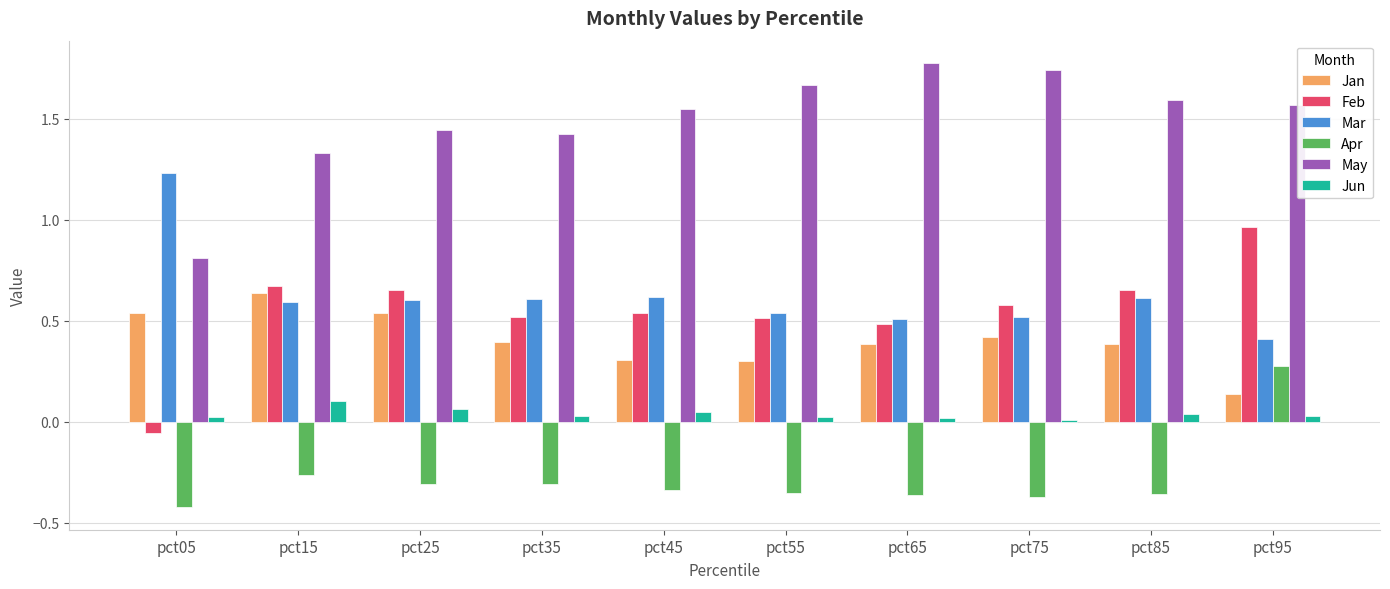

What is the maximum value for May?

1.8